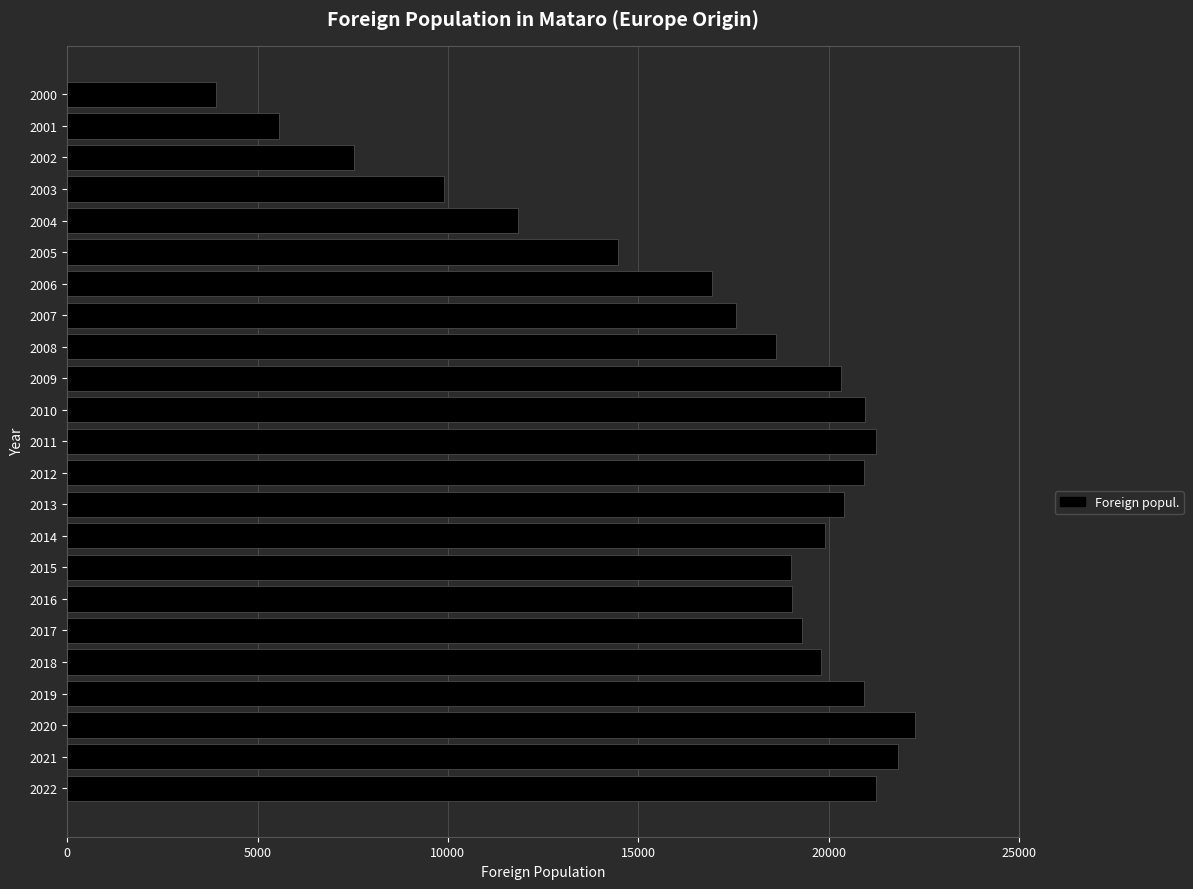

What is the change in value from 2007 to 2002?

-10038